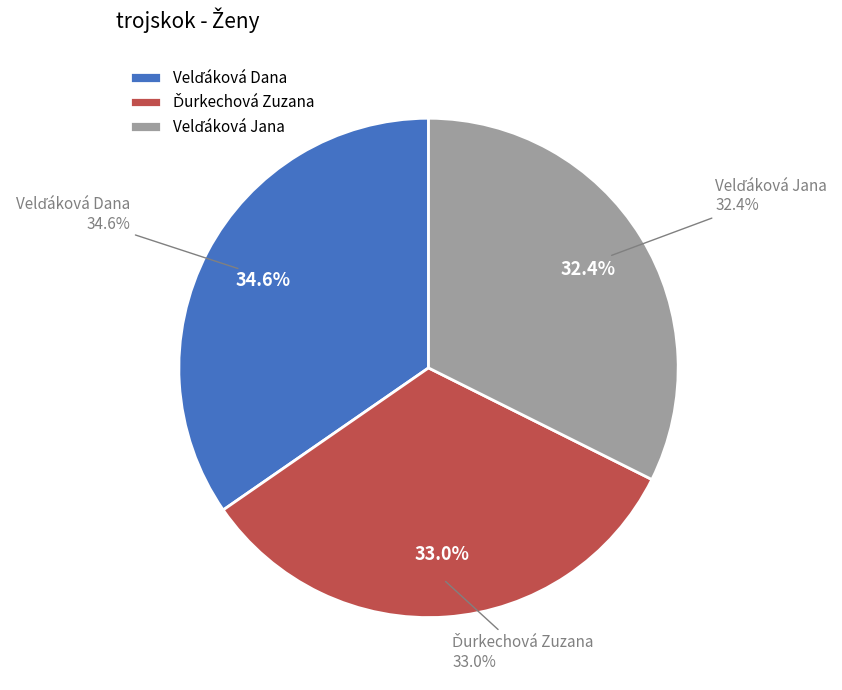

The Velďáková Dana slice represents 43% of the pie. True or false?

False